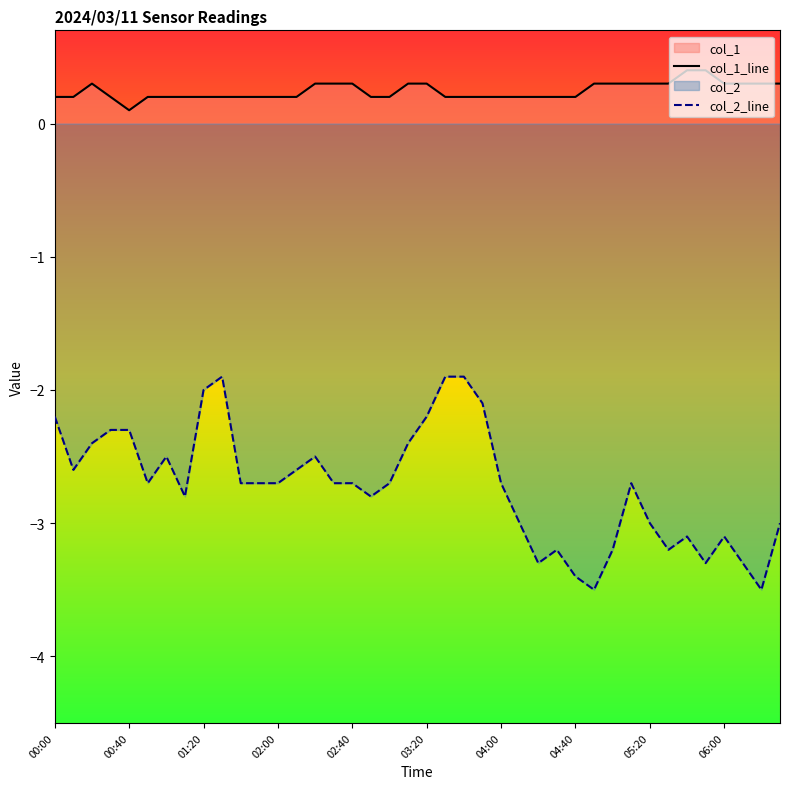

Is the value of col_2_line at 05:20 greater than the value of col_1_line at 02:40?

No